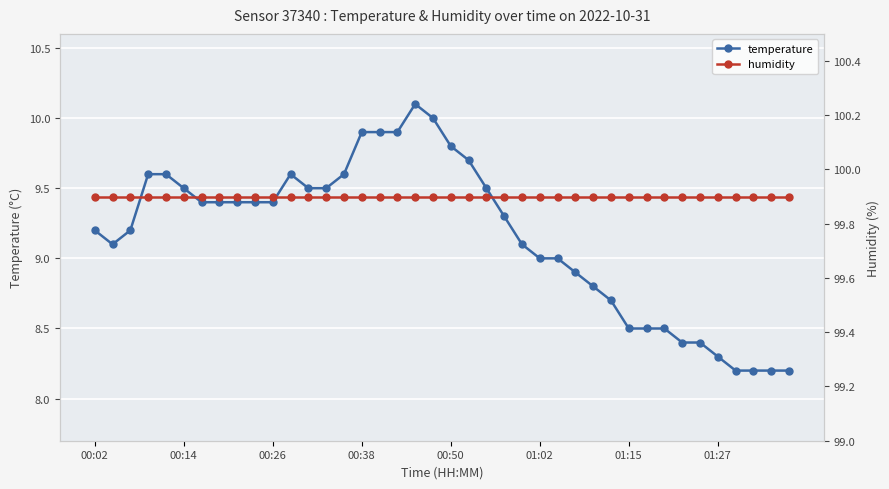

Does the chart display data point markers on the line(s)?

Yes